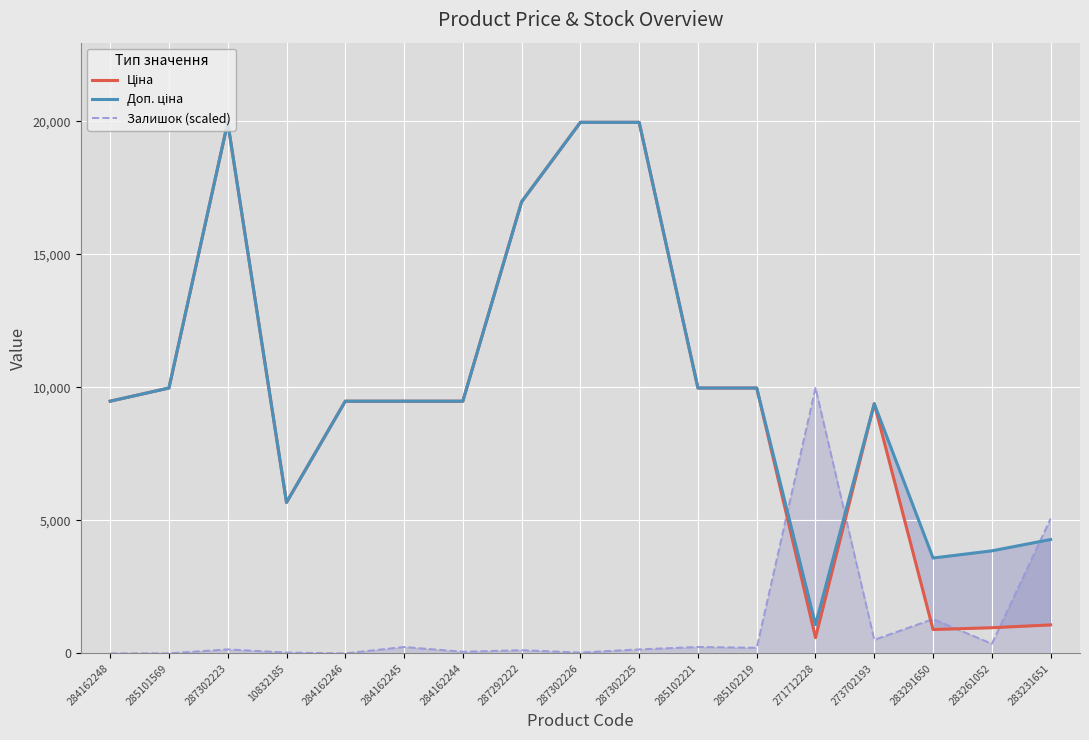

Reading left to right, extract all data points from this chart.

Ціна: 9480.1	9975.0	19964.2	5673.8	9480.1	9480.1	9480.1	16976.3	19964.2	19964.2	9975.0	9975.0	589.9	9384.0	895.9	963.5	1069.8
Доп. ціна: 9480.1	9975.0	19964.2	5673.8	9480.1	9480.1	9480.1	16976.3	19964.2	19964.2	9975.0	9975.0	1081.7	9384.0	3583.6	3854.0	4279.1
Залишок (scaled): 0.0	0.0	149.9	30.0	0.0	239.8	60.0	119.9	30.0	149.9	239.8	209.8	9982.1	509.6	1289.0	359.7	5066.0